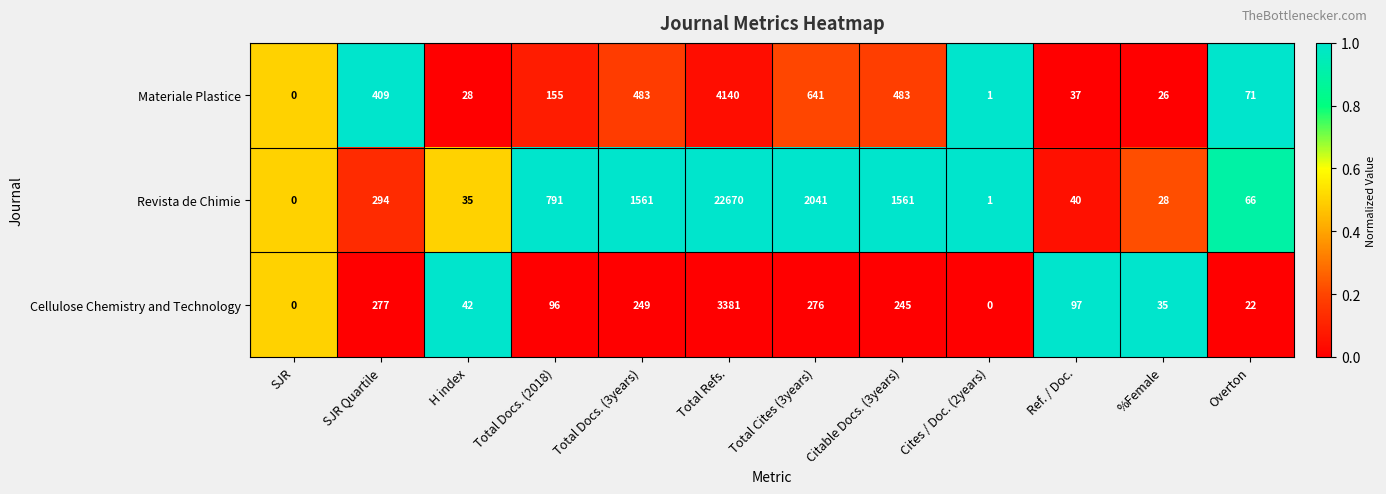

Which series has the largest total across all categories?

Revista de Chimie